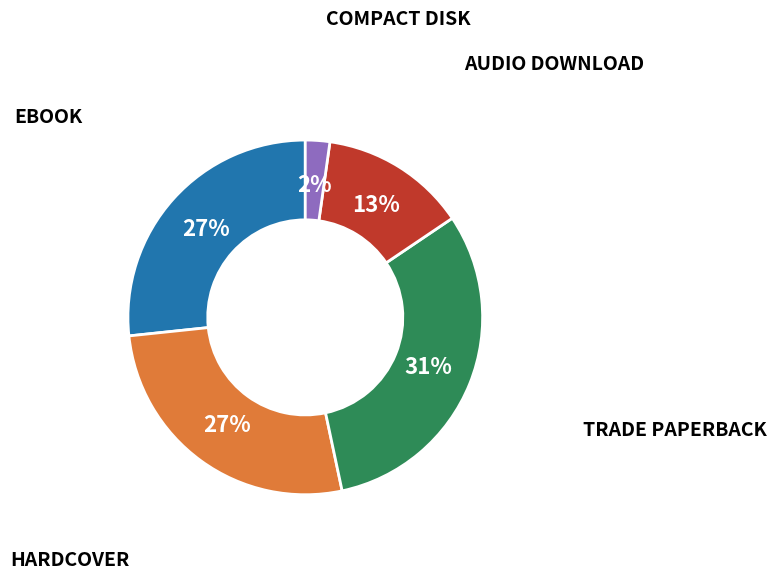

Is there a majority slice in this chart?

No